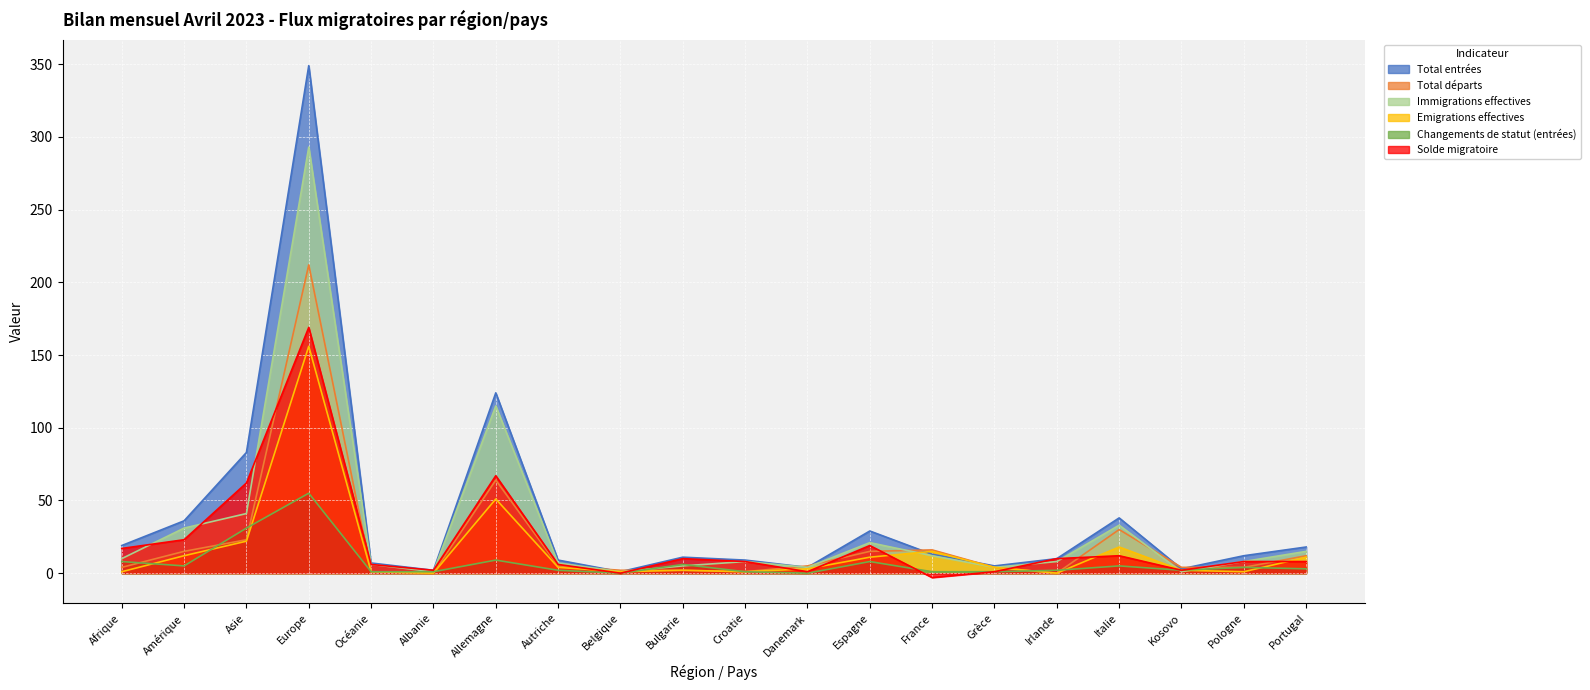

Which series has the widest spread of values?

Total entrées